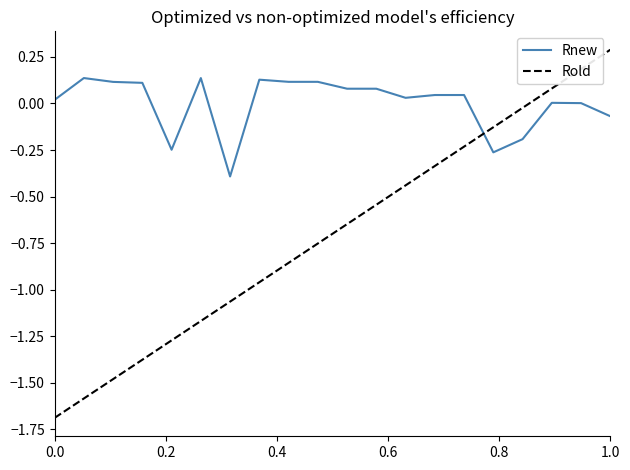

Which series has the widest spread of values?

Rold